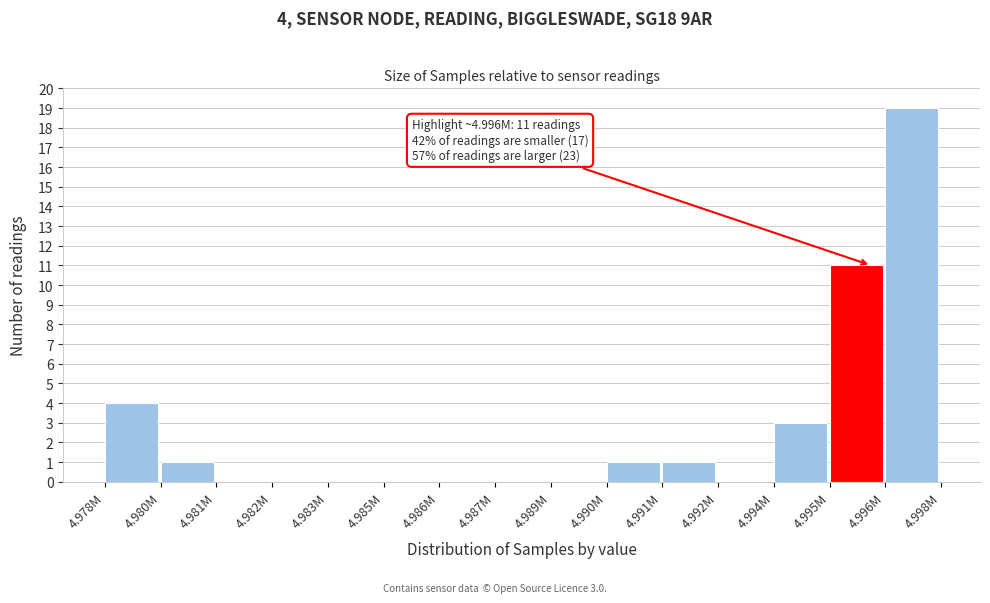

Reading left to right, what are all the values shown in this chart?

4.978M=4	4.980M=1	4.981M=0	4.982M=0	4.983M=0	4.985M=0	4.986M=0	4.987M=0	4.989M=0	4.990M=1	4.991M=1	4.992M=0	4.994M=3	4.995M=11	4.996M=19